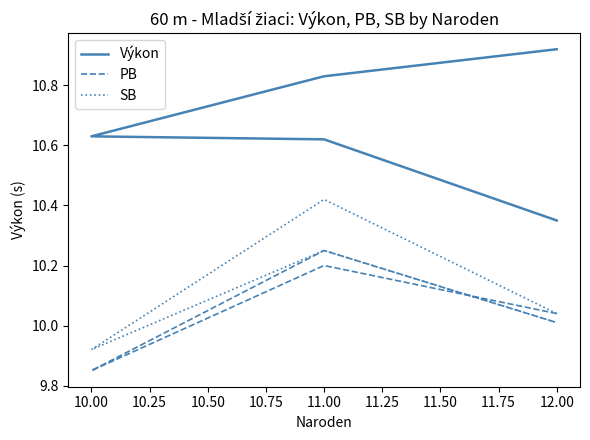

Count the Výkon values in the range 10 to 11.

5